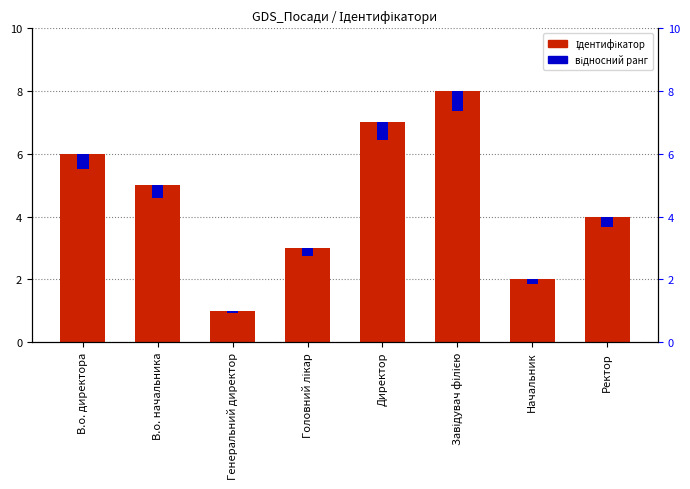

List the series in order of their overall mean, highest first.

Ідентифікатор, відносний ранг